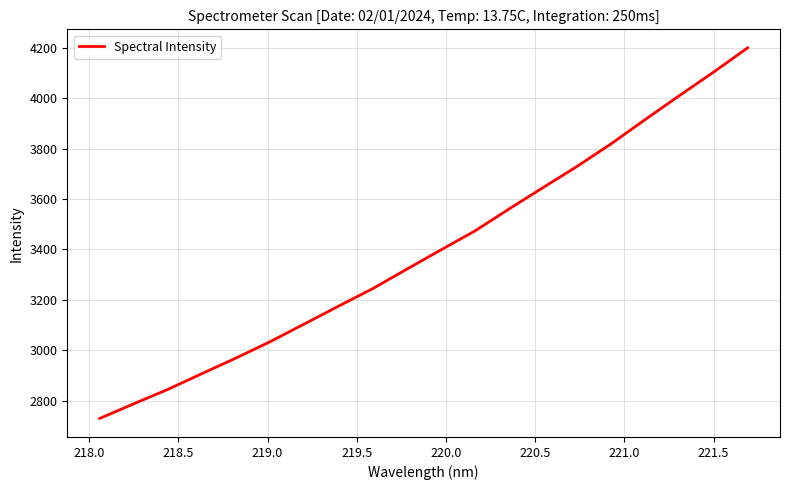

What is the maximum value shown in the chart?

4199.3